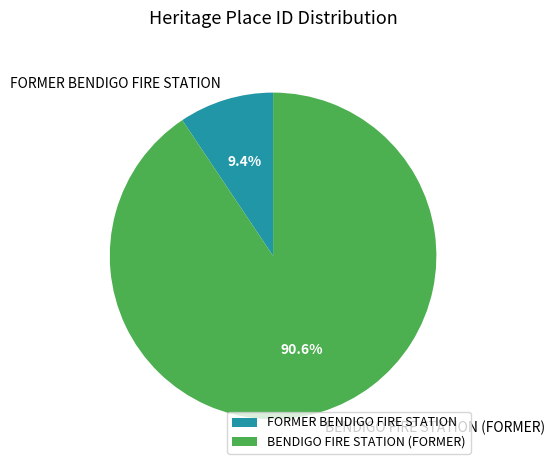

Which slice represents more than half of the pie?

BENDIGO FIRE STATION (FORMER)